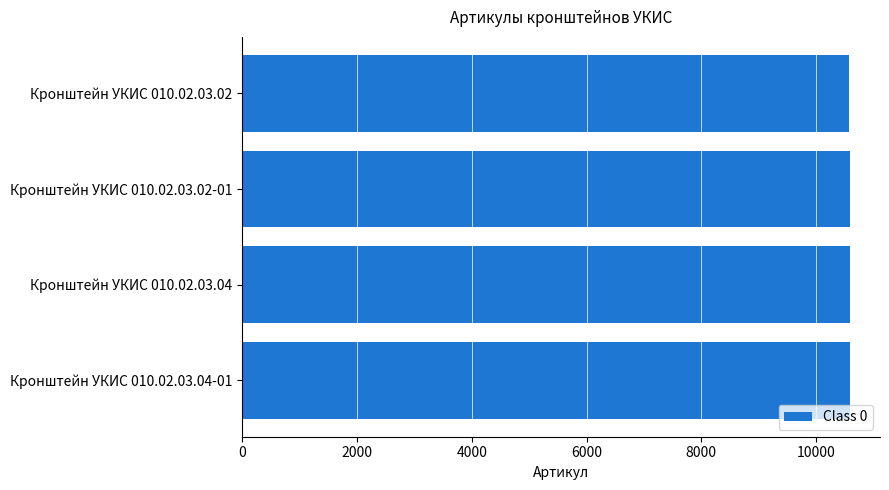

What is the ratio of the value at Кронштейн УКИС 010.02.03.02-01 to the value at Кронштейн УКИС 010.02.03.02?

1.0